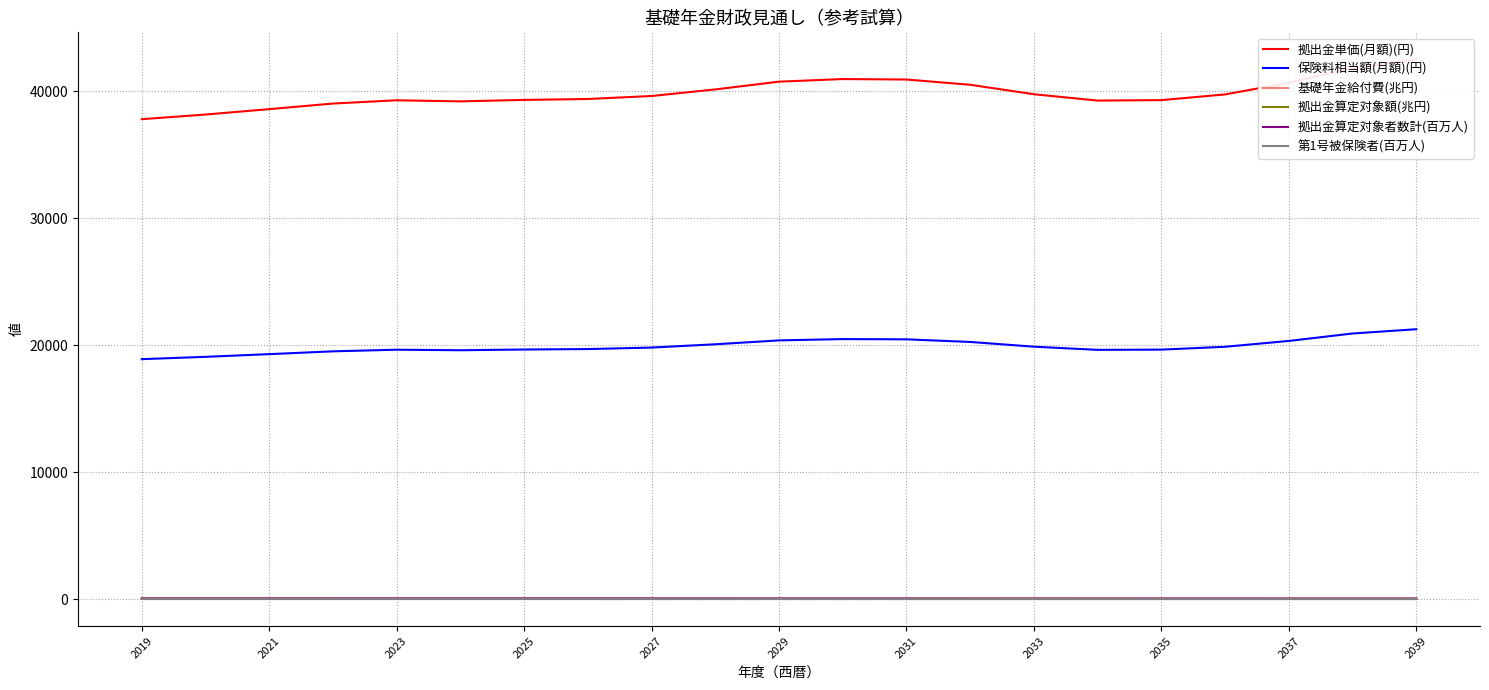

True or false: 基礎年金給付費(兆円) has more than 1 points higher than both neighbors.

False